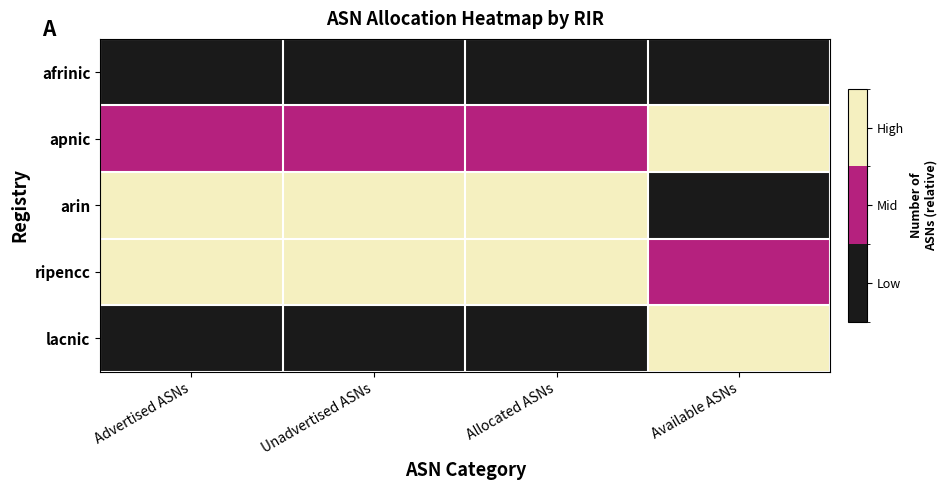

Reading left to right, what are all the values shown in this chart?

afrinic: Advertised ASNs=0	Unadvertised ASNs=0	Allocated ASNs=0	Available ASNs=0
apnic: Advertised ASNs=1	Unadvertised ASNs=1	Allocated ASNs=1	Available ASNs=2
arin: Advertised ASNs=2	Unadvertised ASNs=2	Allocated ASNs=2	Available ASNs=0
ripencc: Advertised ASNs=2	Unadvertised ASNs=2	Allocated ASNs=2	Available ASNs=1
lacnic: Advertised ASNs=0	Unadvertised ASNs=0	Allocated ASNs=0	Available ASNs=2